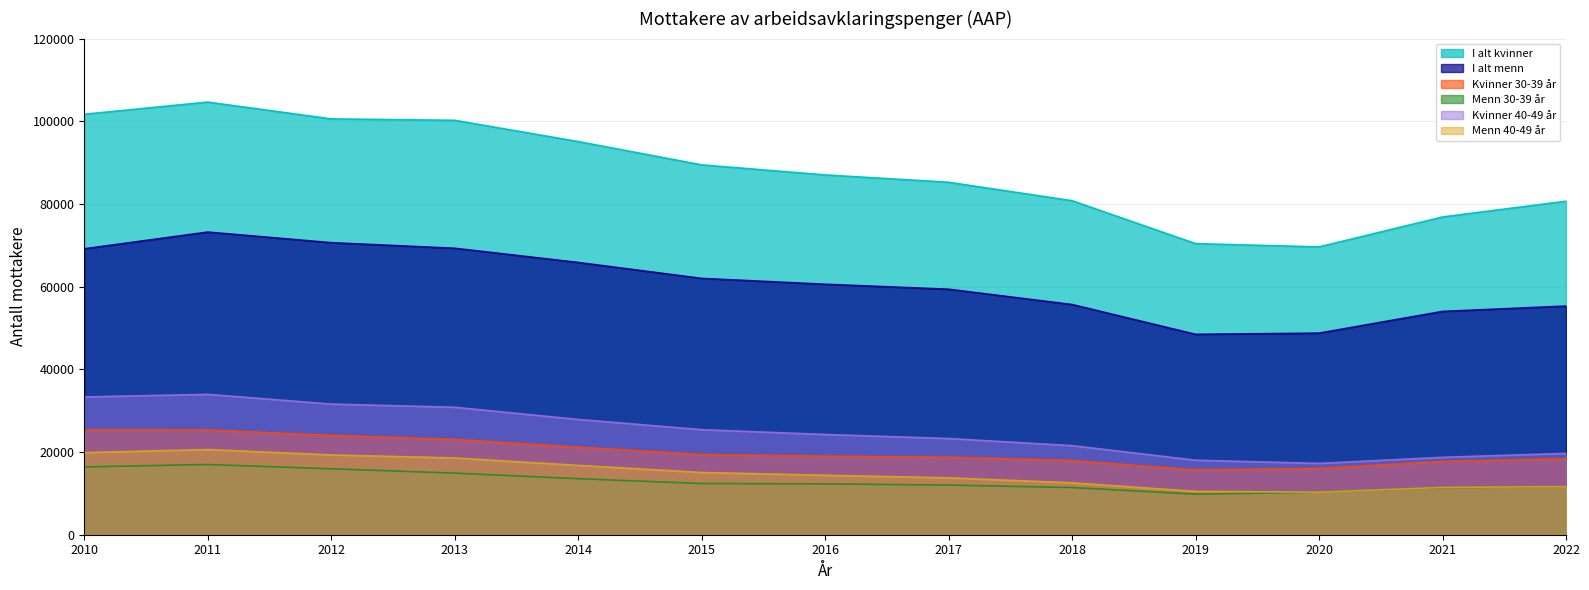

How many lines are shown in the chart?

6